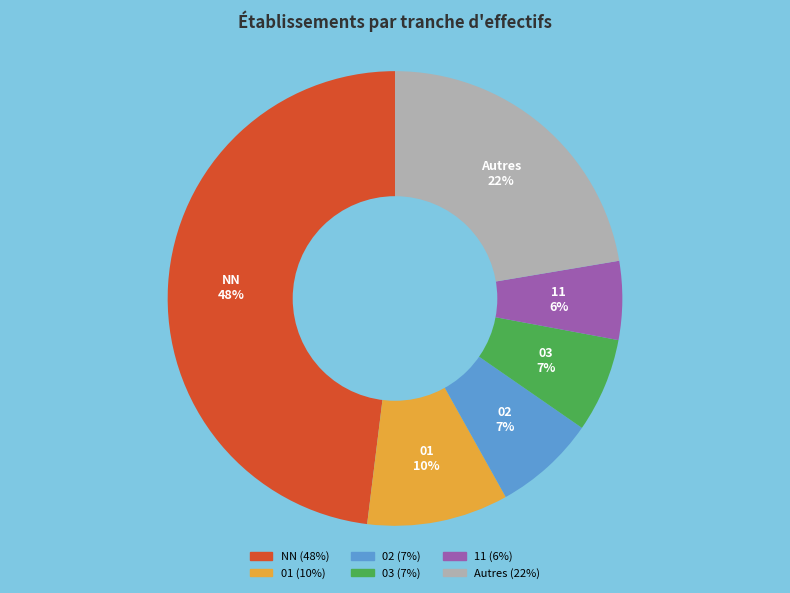

Is there any slice that represents more than half of the pie?

No